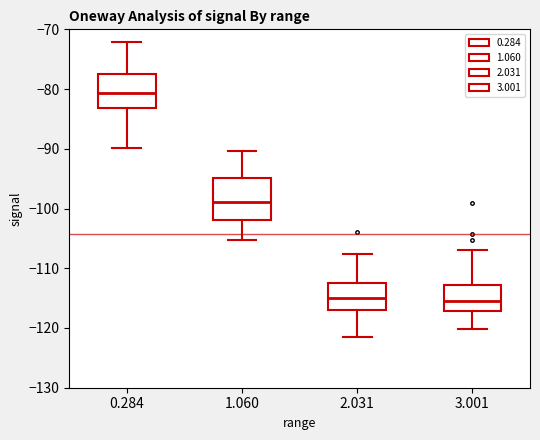

Reading left to right, read every box against the y-axis: the position of its median line, the range the box covers, and the ends of its whiskers. The values are not printed on the chart, so give them approximately, as read against the axis.

0.284: median -81, box -83 to -77, whiskers -90 to -72
1.060: median -99, box -102 to -95, whiskers -105 to -90
2.031: median -115, box -117 to -112, whiskers -121 to -108
3.001: median -116, box -117 to -113, whiskers -120 to -107